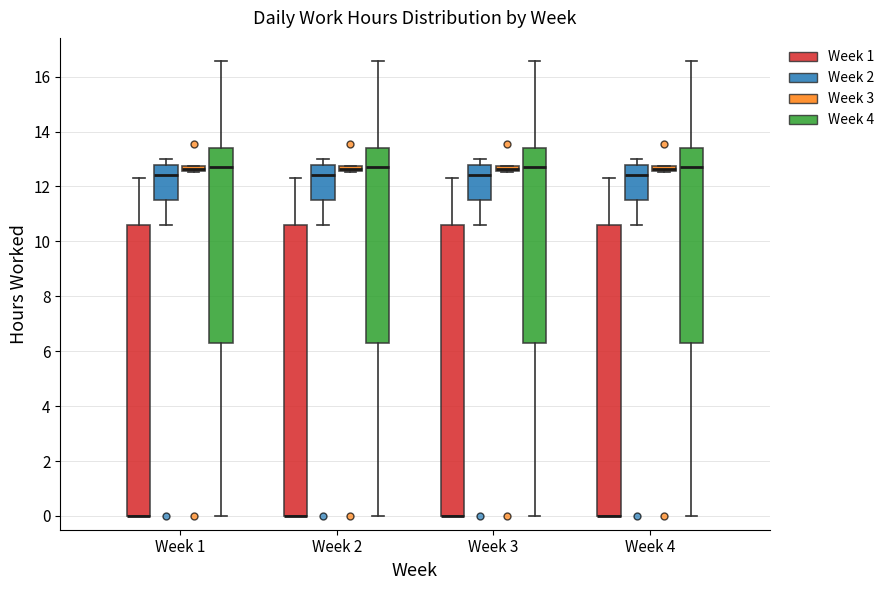

Where is the upper edge of the box for Week 1 (Week 3) on the y-axis? The values are not printed on the chart, so give them approximately, as read against the axis.

12.8